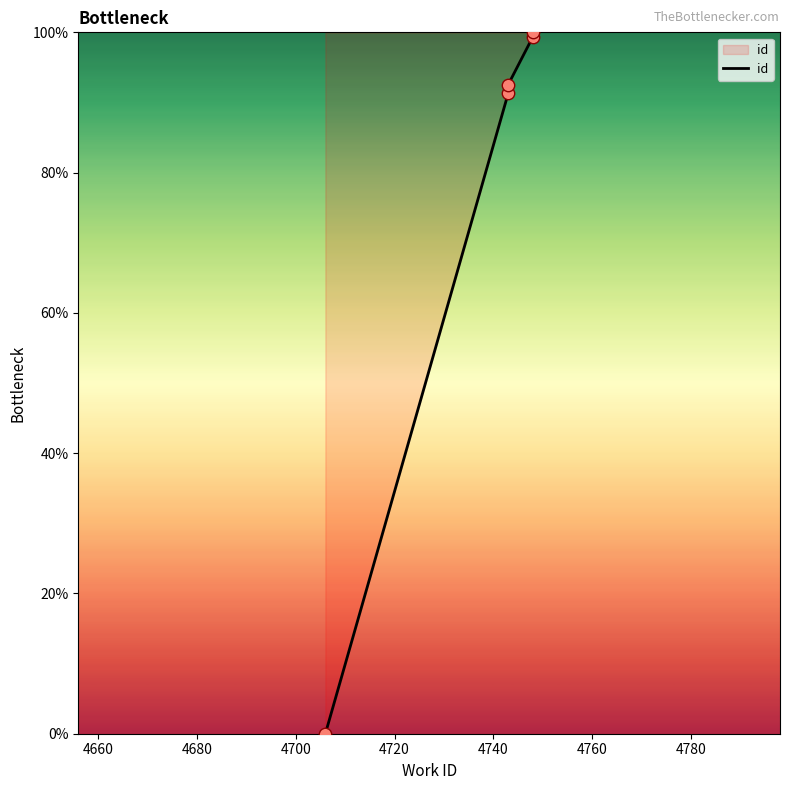

What is the change in value from 4700 to 4720?

+0.6